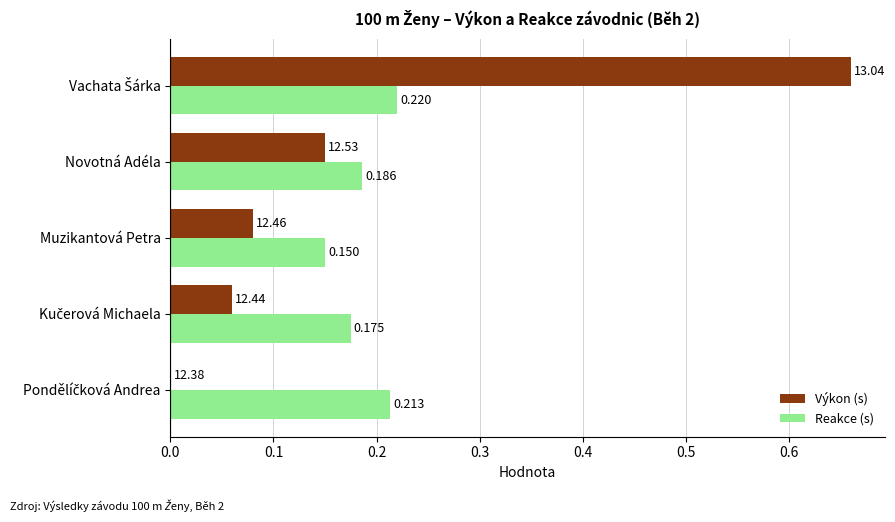

Which series has the largest total across all categories?

Výkon (s)